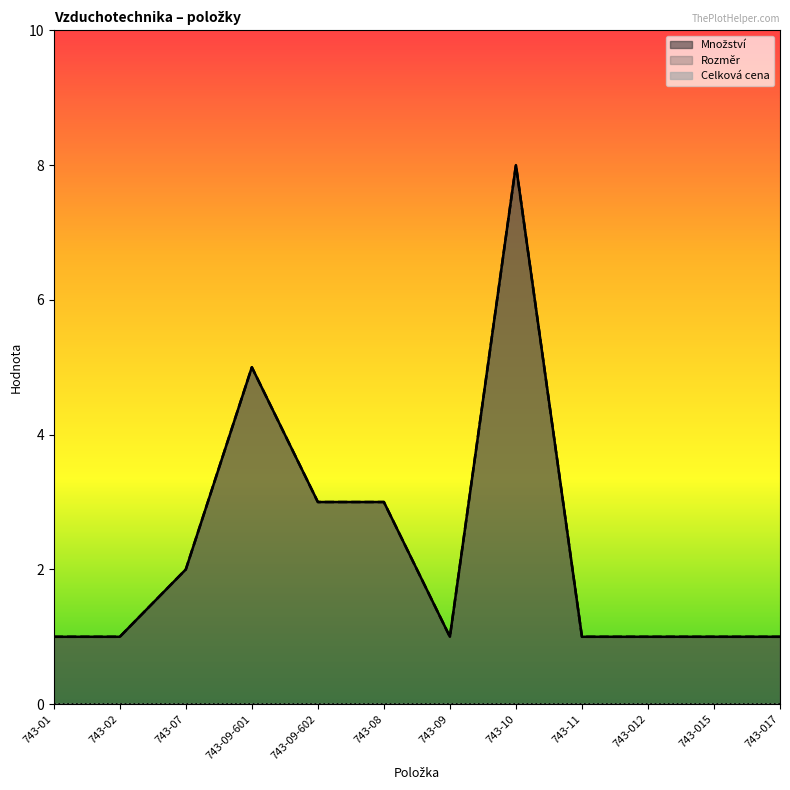

Reading left to right, list all the values displayed in this chart.

Množství: 1	1	2	5	3	3	1	8	1	1	1	1
Rozměr: 1	1	2	5	3	3	1	8	1	1	1	1